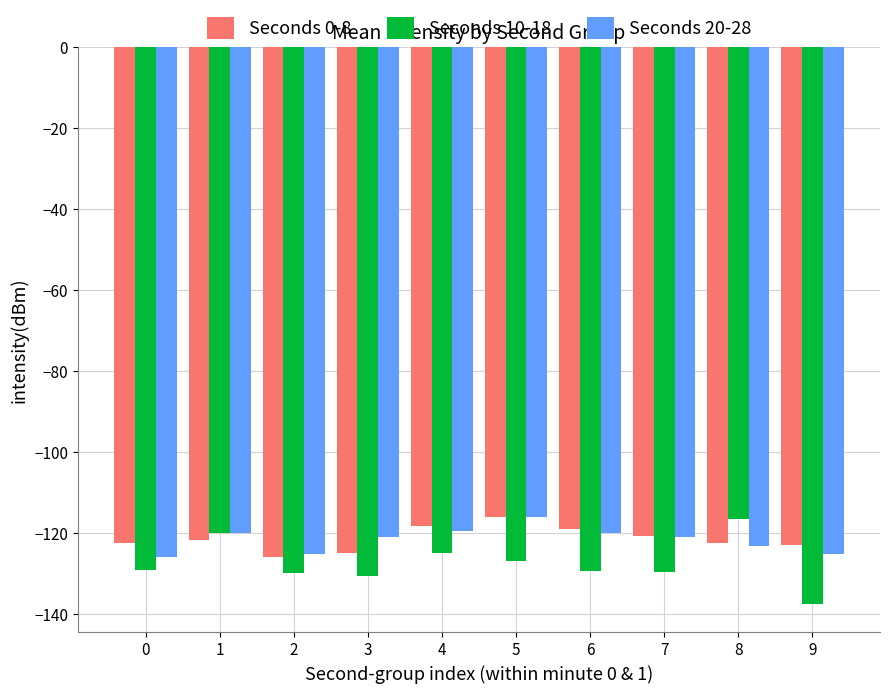

What is the average value of the Seconds 10-18 series?

-127.4